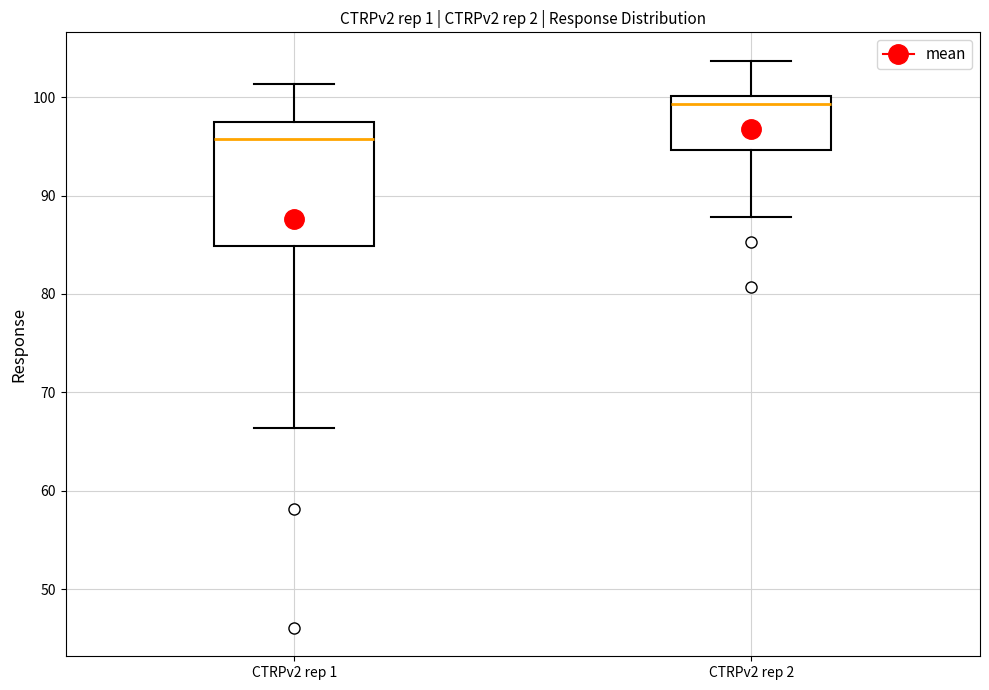

Which box is the tallest, from its lower edge to its upper edge?

CTRPv2 rep 1